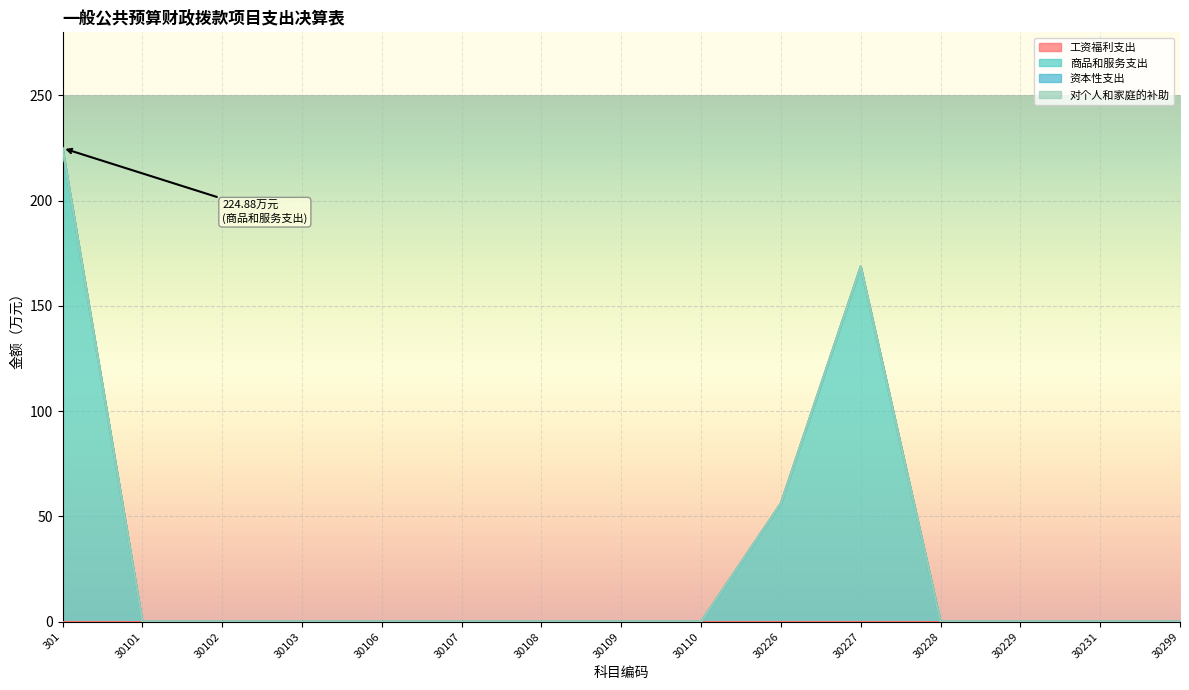

Reading left to right, transcribe all the data shown in this chart.

工资福利支出: 0.0	0.0	0.0	0.0	0.0	0.0	0.0	0.0	0.0	0.0	0.0	0.0	0.0	0.0	0.0
商品和服务支出: 224.9	0.0	0.0	0.0	0.0	0.0	0.0	0.0	0.0	56.2	168.7	0.0	0.0	0.0	0.0
资本性支出: 0.0	0.0	0.0	0.0	0.0	0.0	0.0	0.0	0.0	0.0	0.0	0.0	0.0	0.0	0.0
对个人和家庭的补助: 0.0	0.0	0.0	0.0	0.0	0.0	0.0	0.0	0.0	0.0	0.0	0.0	0.0	0.0	0.0